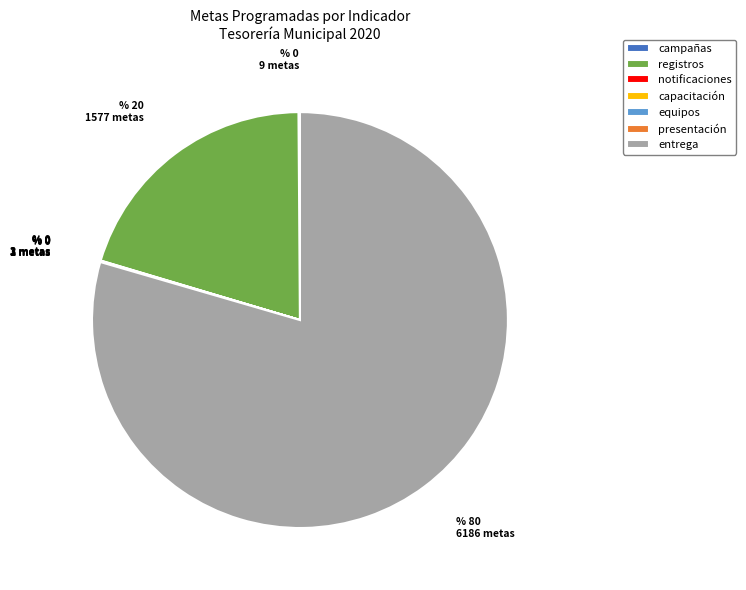

What is the ratio of the value at registros to the value at entrega?

0.3